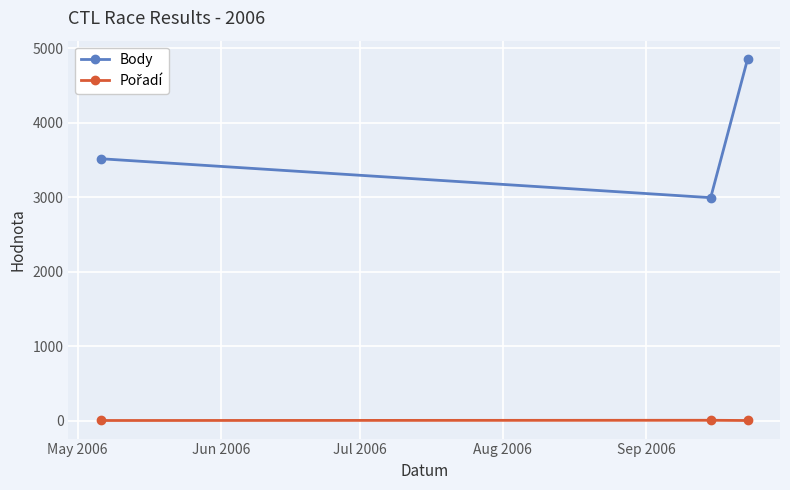

What is the minimum value for Body?

2994